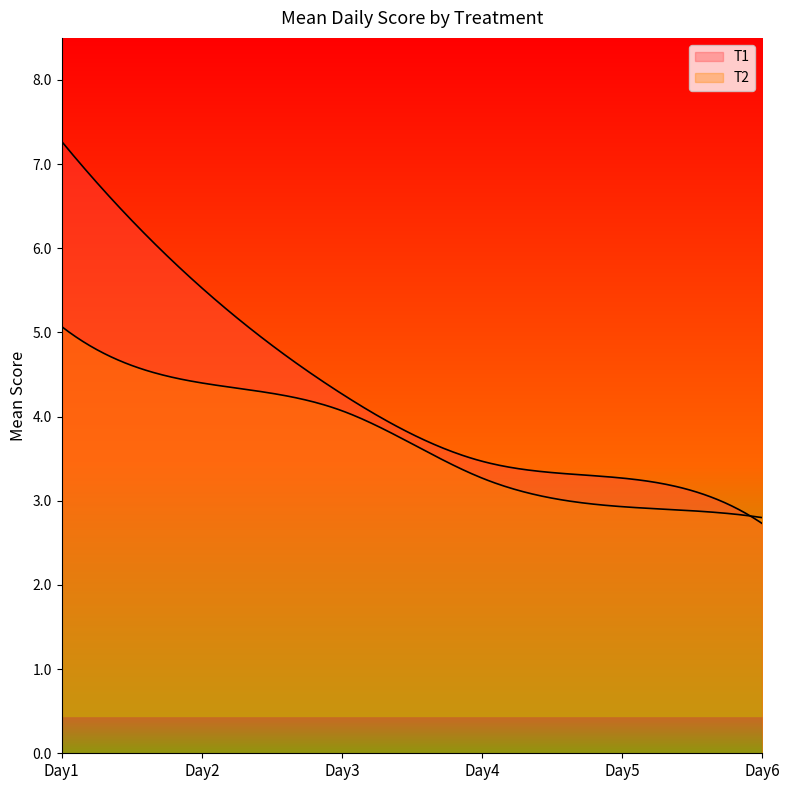

Rank the categories by T2 value from highest to lowest.

Day1, Day2, Day3, Day4, Day5, Day6